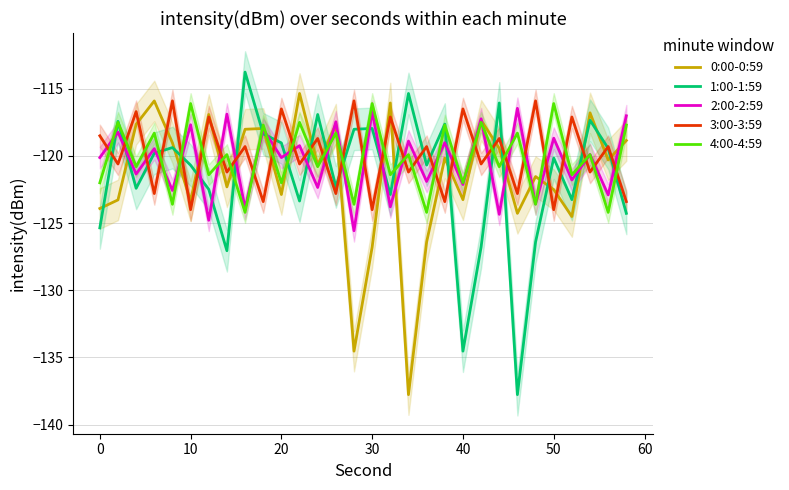

What is the lowest value of the 2:00-2:59 series?

-125.6